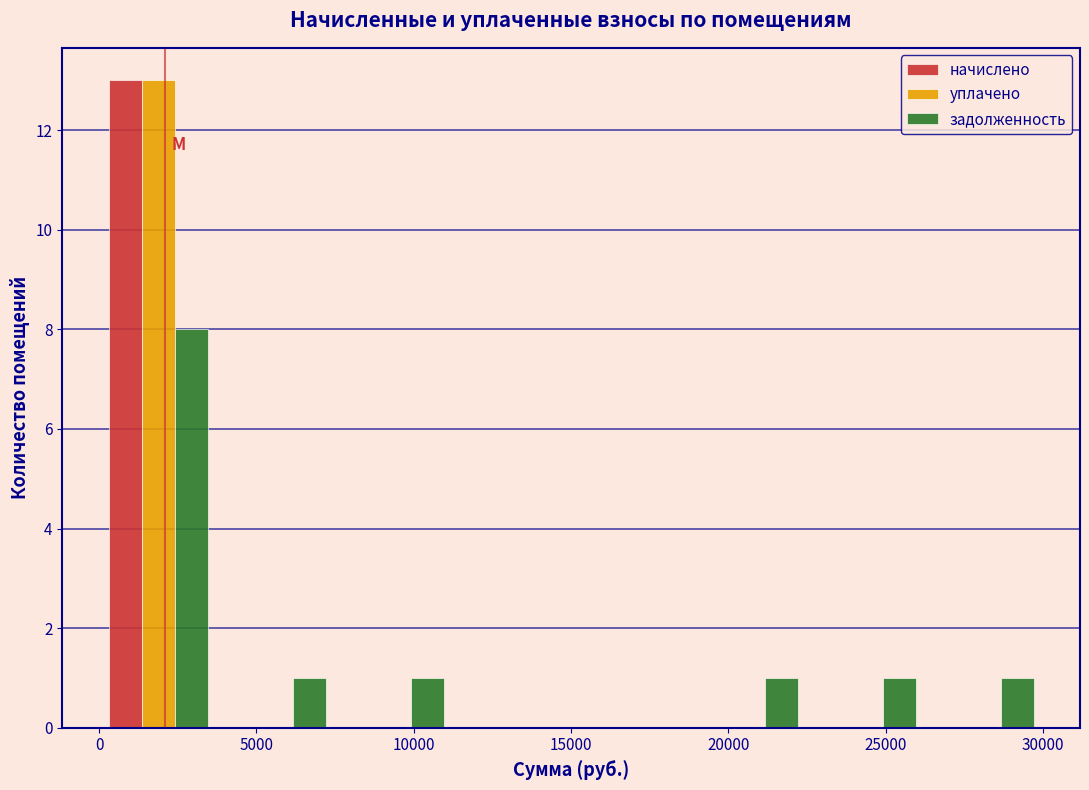

Reading left to right, transcribe this chart: for each range on the x-axis, give the height of each series' bar. Neither the bar edges nor the heights are printed on the chart, so give them approximately, as read against the axes.

0 to 3750: начислено=13	уплачено=13	задолженность=8
3750 to 7500: начислено=0	уплачено=0	задолженность=1
7500 to 11250: начислено=0	уплачено=0	задолженность=1
11250 to 15000: начислено=0	уплачено=0	задолженность=0
15000 to 18750: начислено=0	уплачено=0	задолженность=0
18750 to 22500: начислено=0	уплачено=0	задолженность=1
22500 to 26250: начислено=0	уплачено=0	задолженность=1
26250 to 30000: начислено=0	уплачено=0	задолженность=1